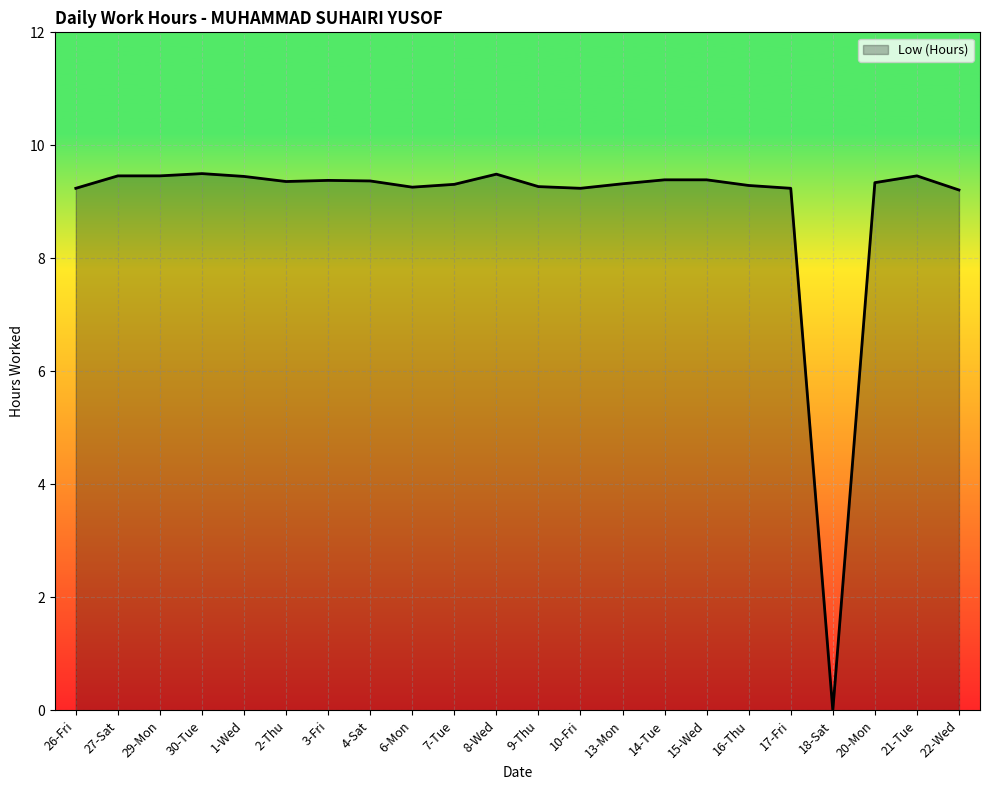

What position from the right is 29-Mon?

20